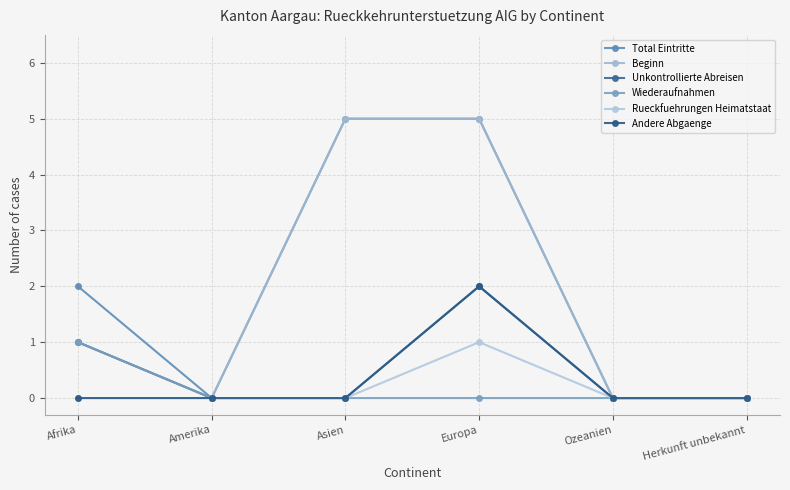

What is the spread (max minus min) of values at Europa?

5